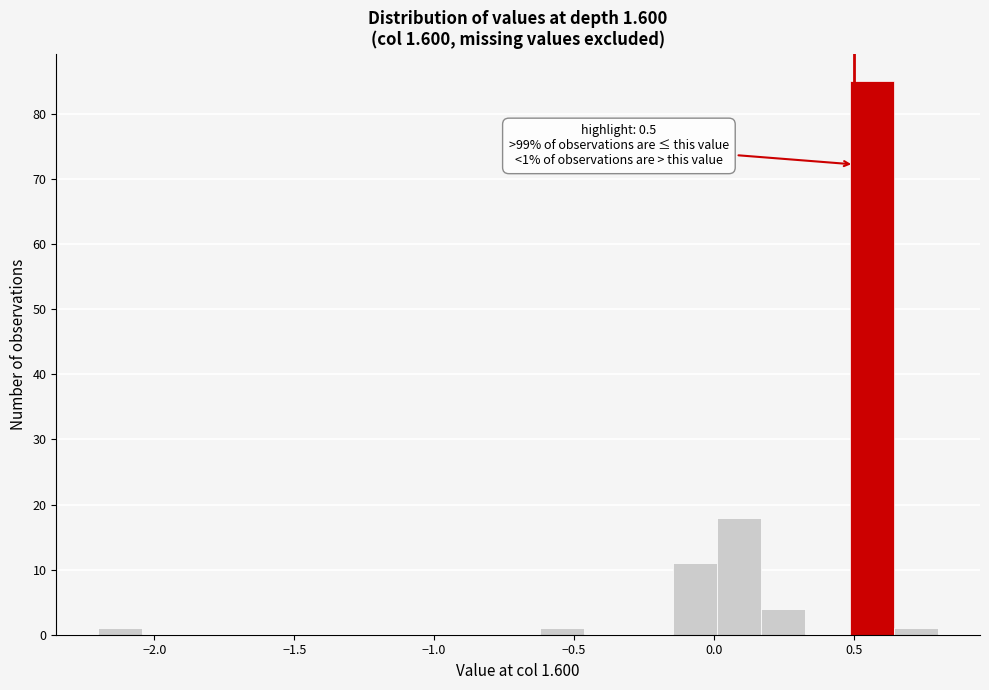

Read against the x-axis, roughly where is the centre of the tallest bar?

0.55